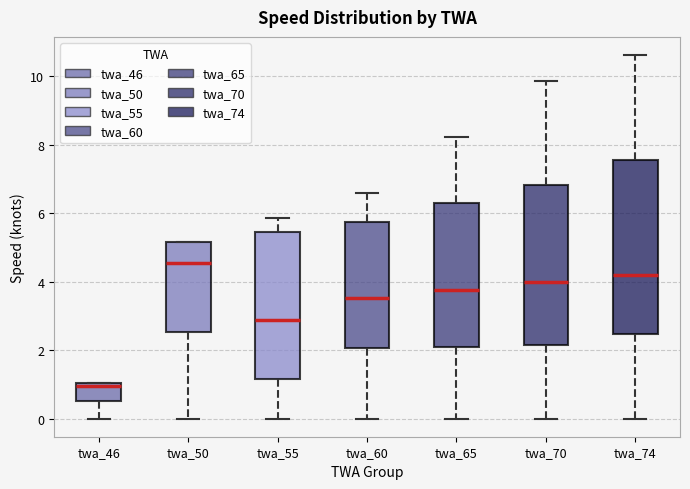

Comparing the boxes themselves (not the whiskers), which one is the tallest?

twa_74